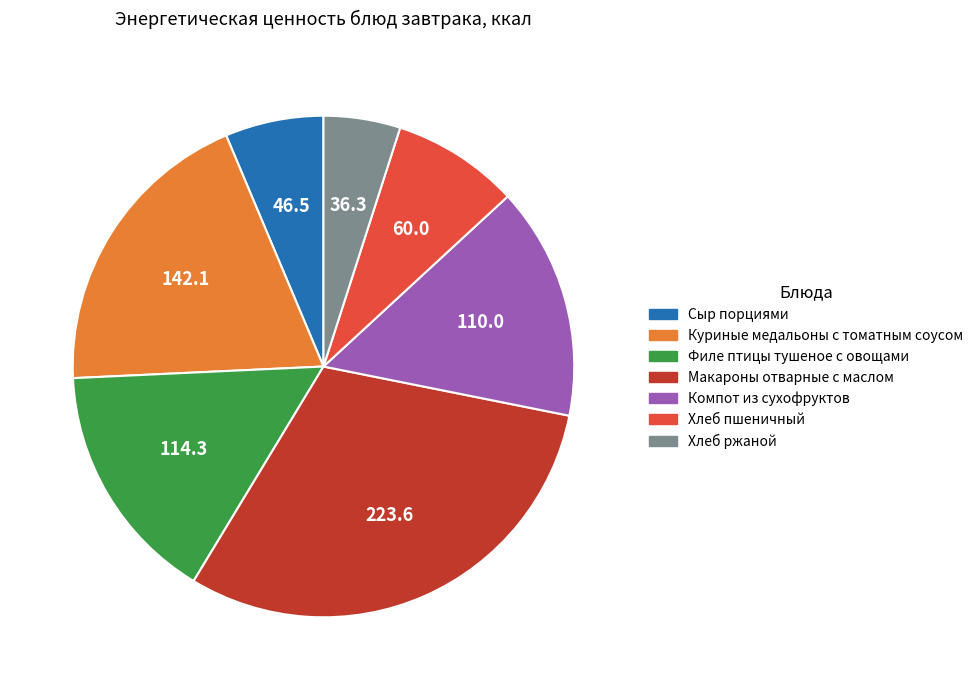

Count the number of slices in the pie.

7